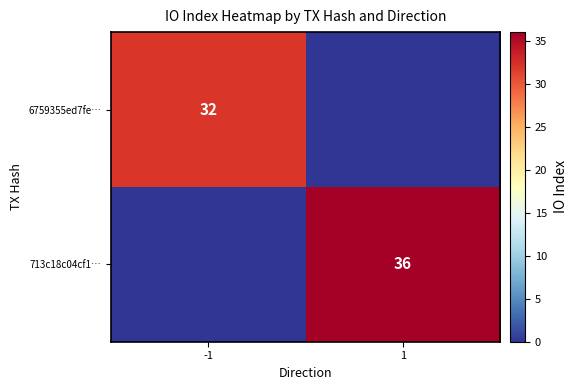

The value of 6759355ed7fe… at -1 is 32. True or false?

True